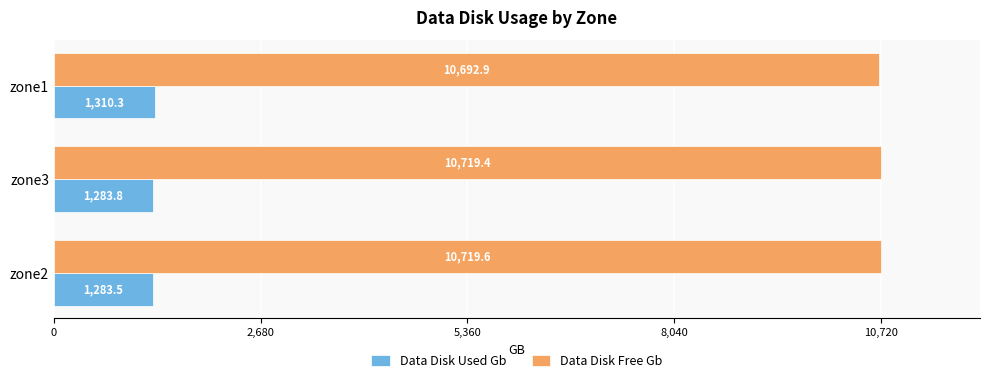

Which category has the lowest value across all series?

zone2